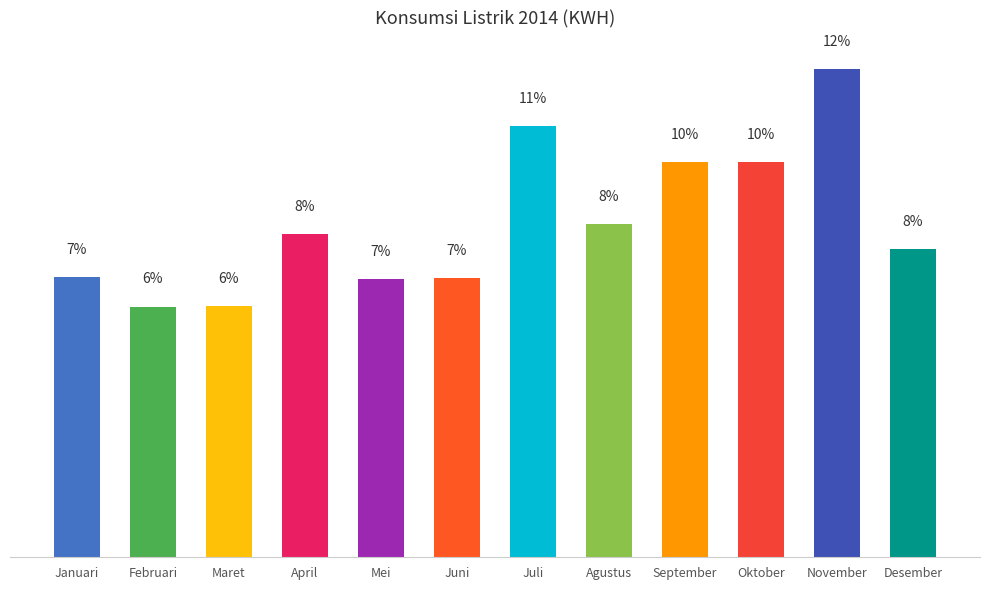

What is the label of the 5th bar from the right?

Agustus